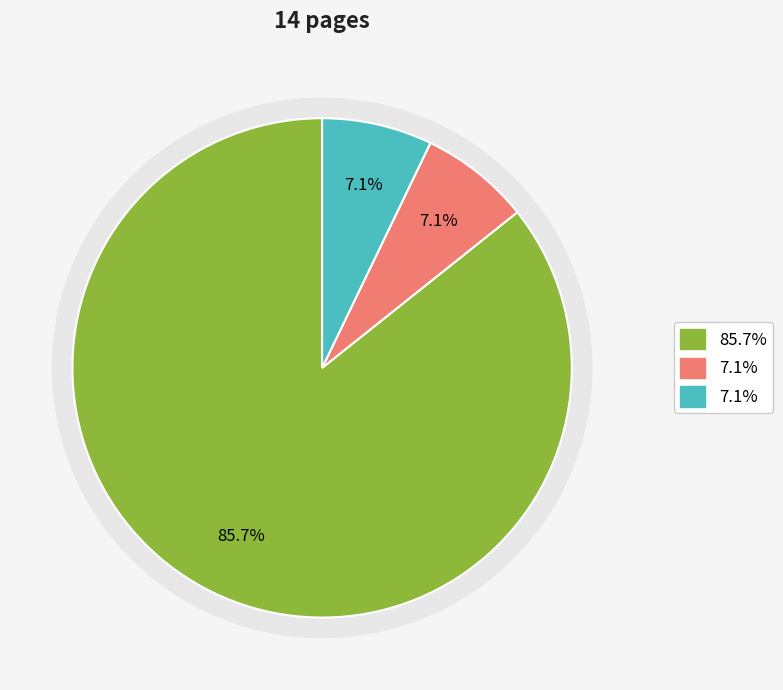

To the nearest percent, what percentage of the pie is OPUS4-37071?

86%